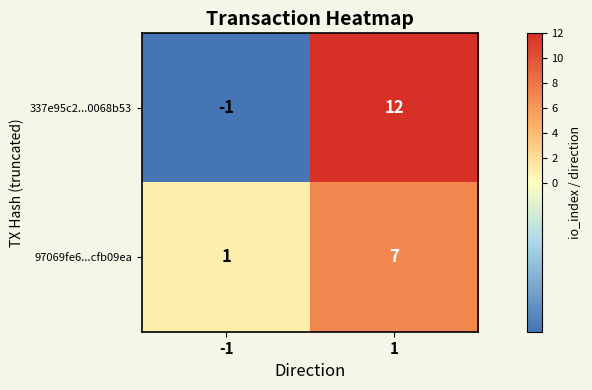

What is the greatest value displayed?

12